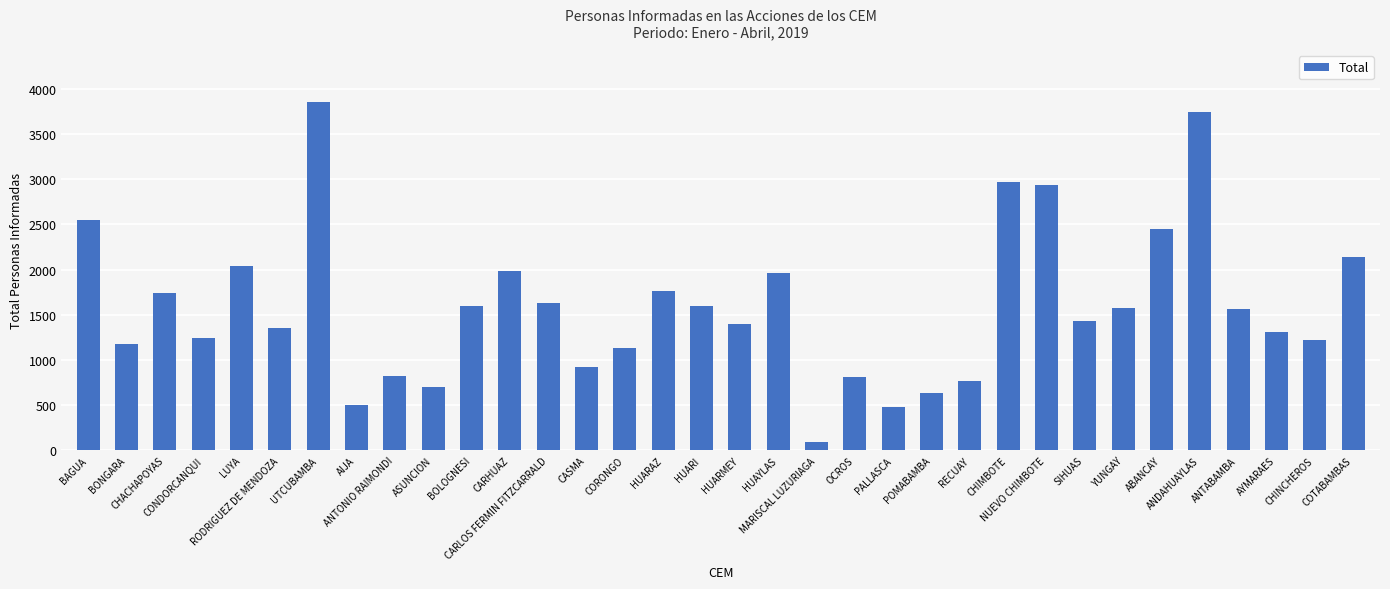

What is the label of the 7th bar from the left?

UTCUBAMBA